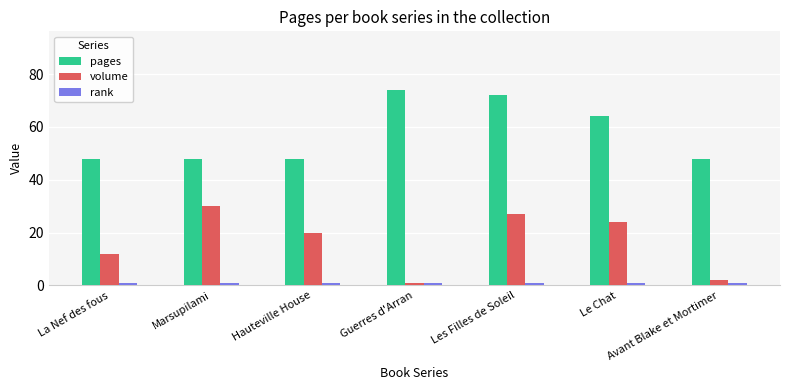

Is the value of pages at Guerres d'Arran greater than the value of volume at Guerres d'Arran?

Yes